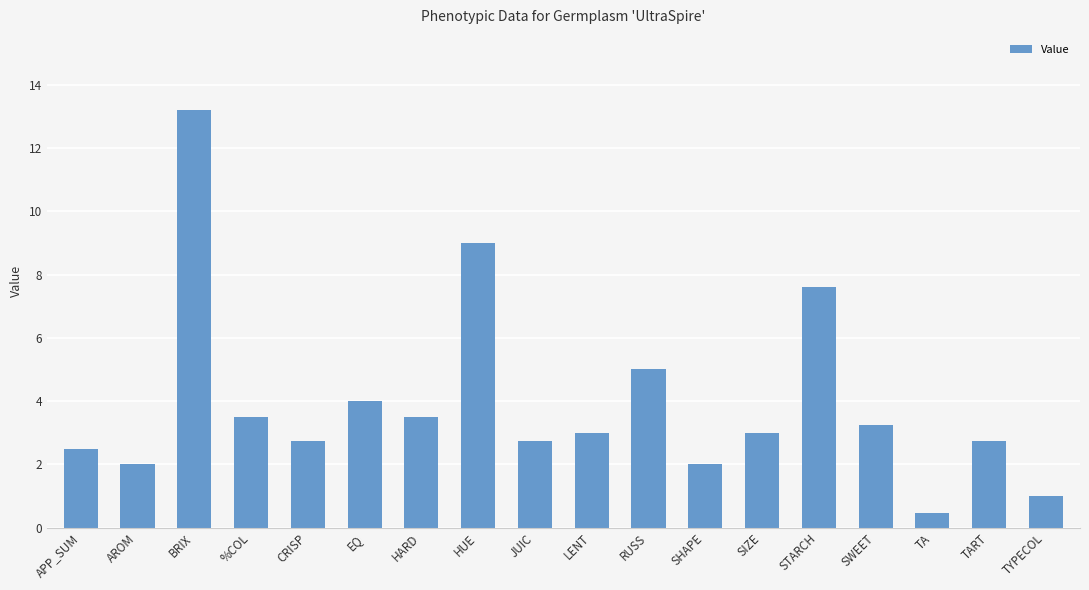

What is the difference between the values at JUIC and TA?

2.3